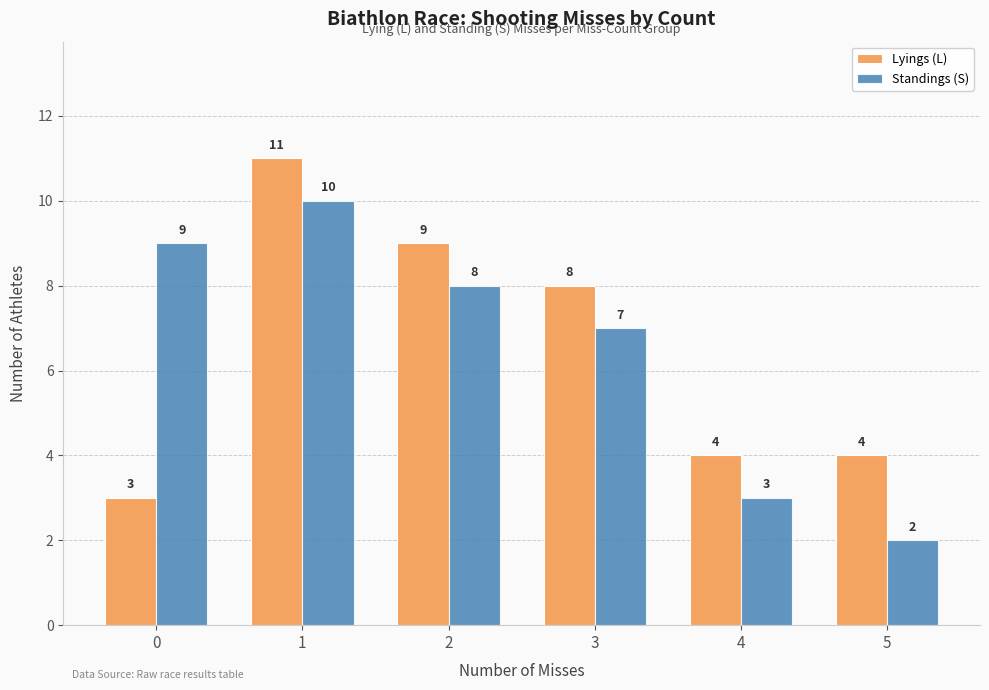

Does the chart contain any negative values?

No